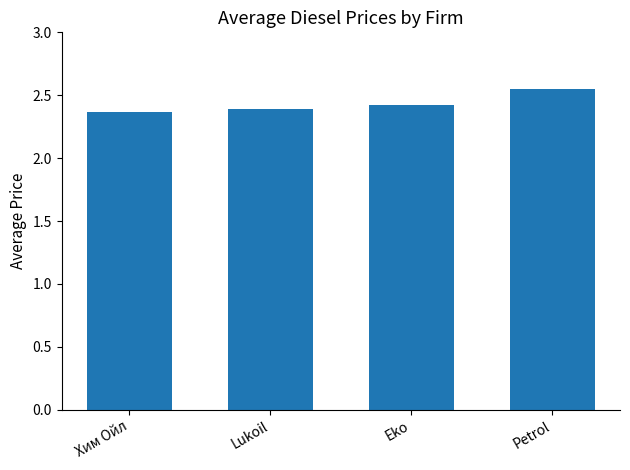

What is the label of the 1st bar from the left?

Хим Ойл